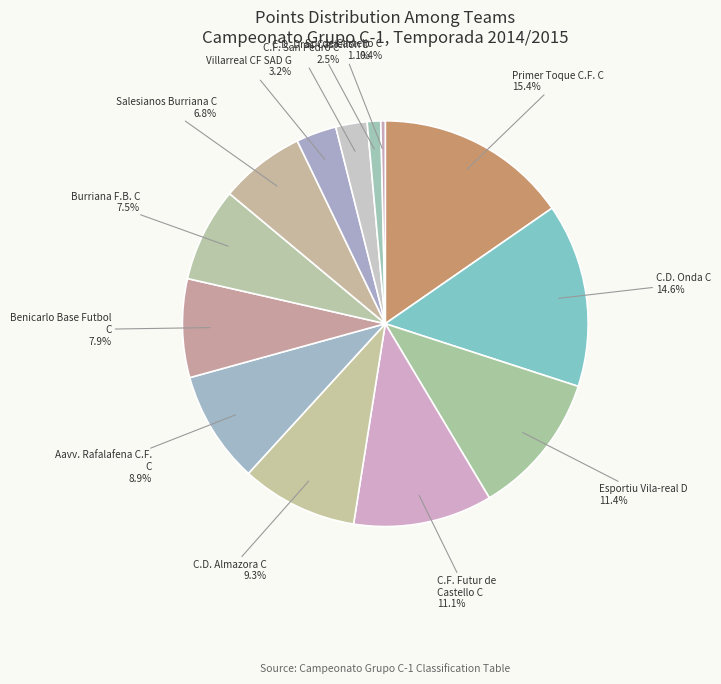

What is the largest slice in the pie chart?

Primer Toque C.F. "C"